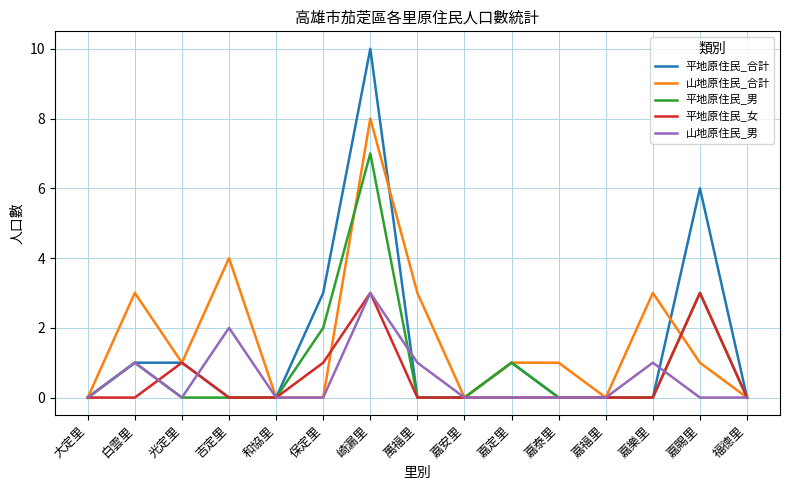

True or false: 山地原住民_合計 has a value of 1 at 光定里.

True